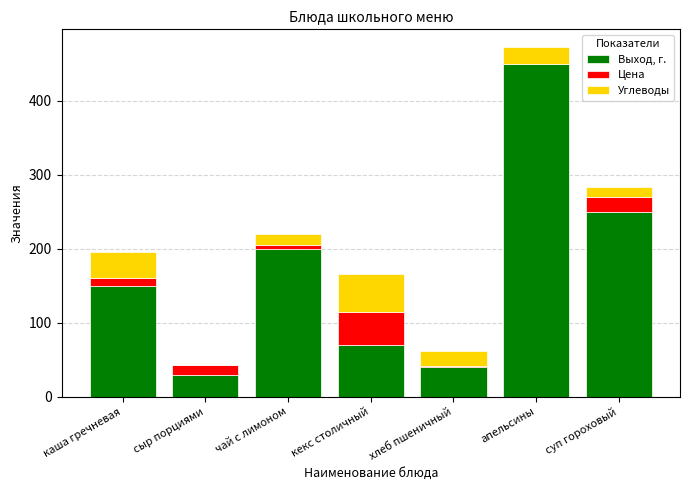

Reading left to right, list the values for the Выход, г. series.

каша гречневая=150.0	сыр порциями=30.0	чай с лимоном=200.0	кекс столичный=70.0	хлеб пшеничный=40.0	апельсины=450.0	суп гороховый=250.0